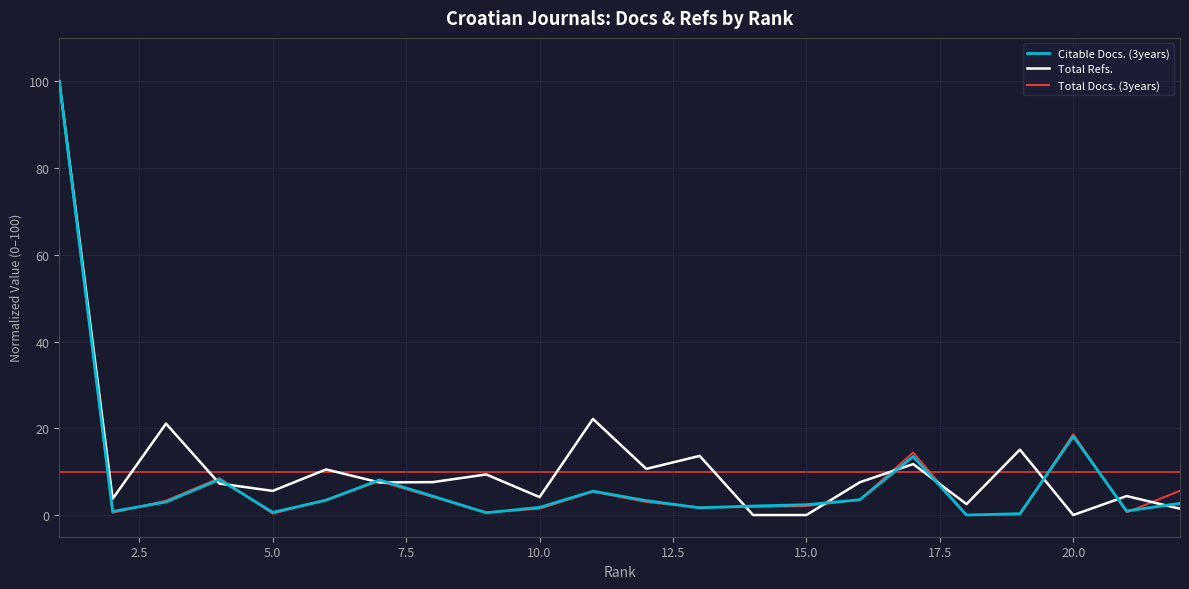

True or false: Total Docs. (3years) has more than 1 points higher than both neighbors.

True